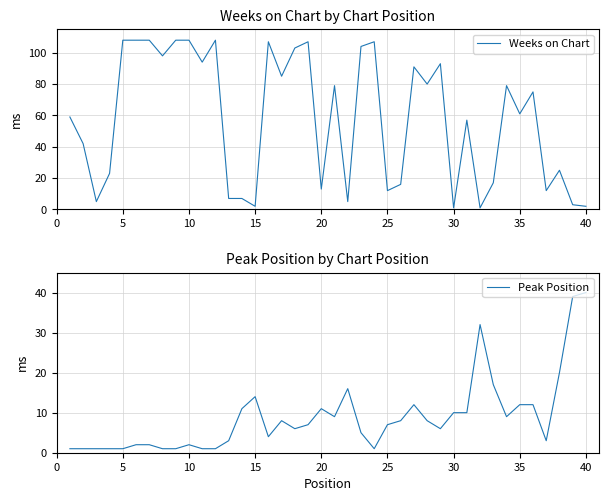

True or false: Peak Position and Weeks on Chart intersect in this chart.

True